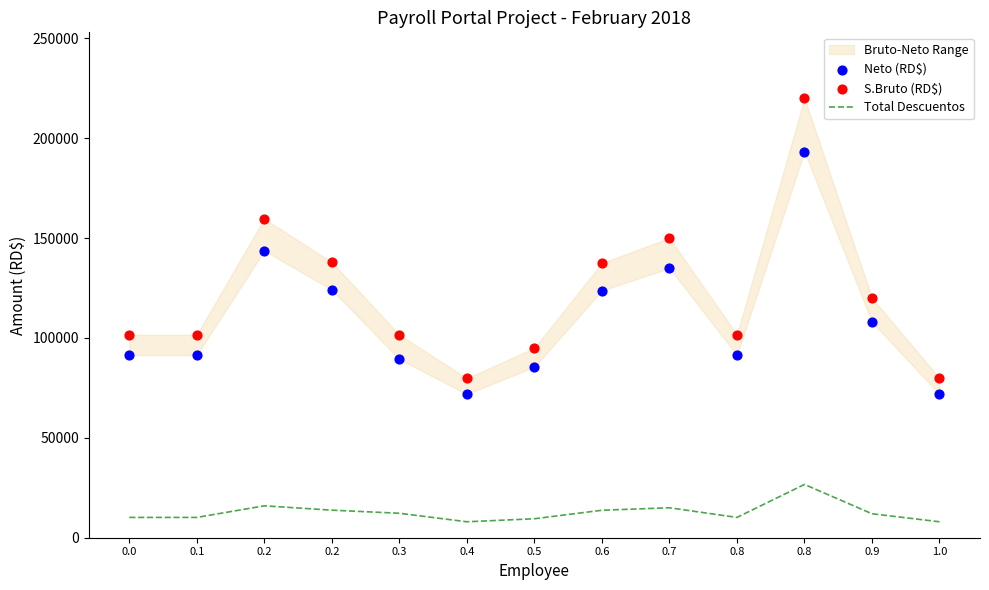

Which series has the largest total across all categories?

S.Bruto (RD$)